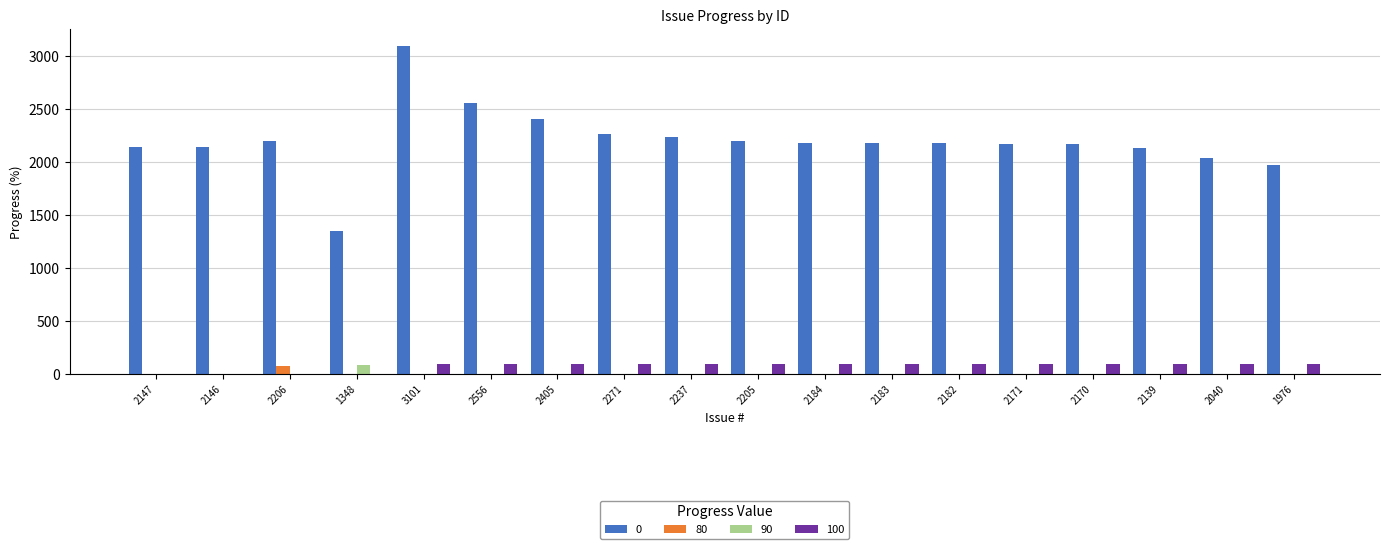

What is the average value of the 80 series?

4